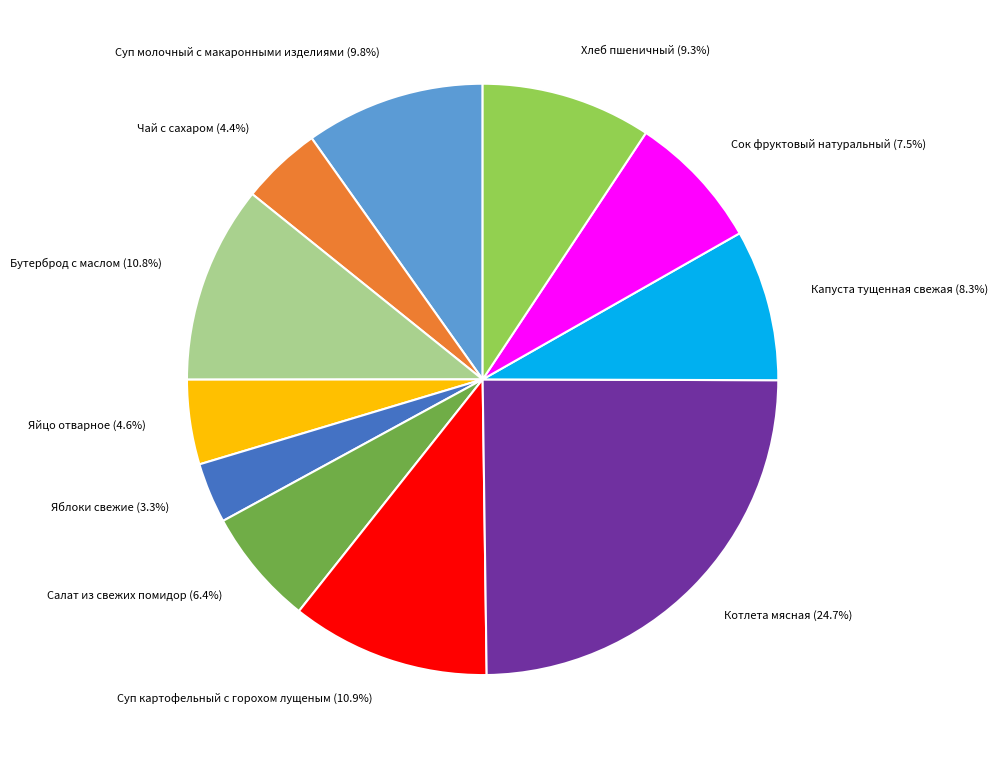

Is there a majority slice in this chart?

No